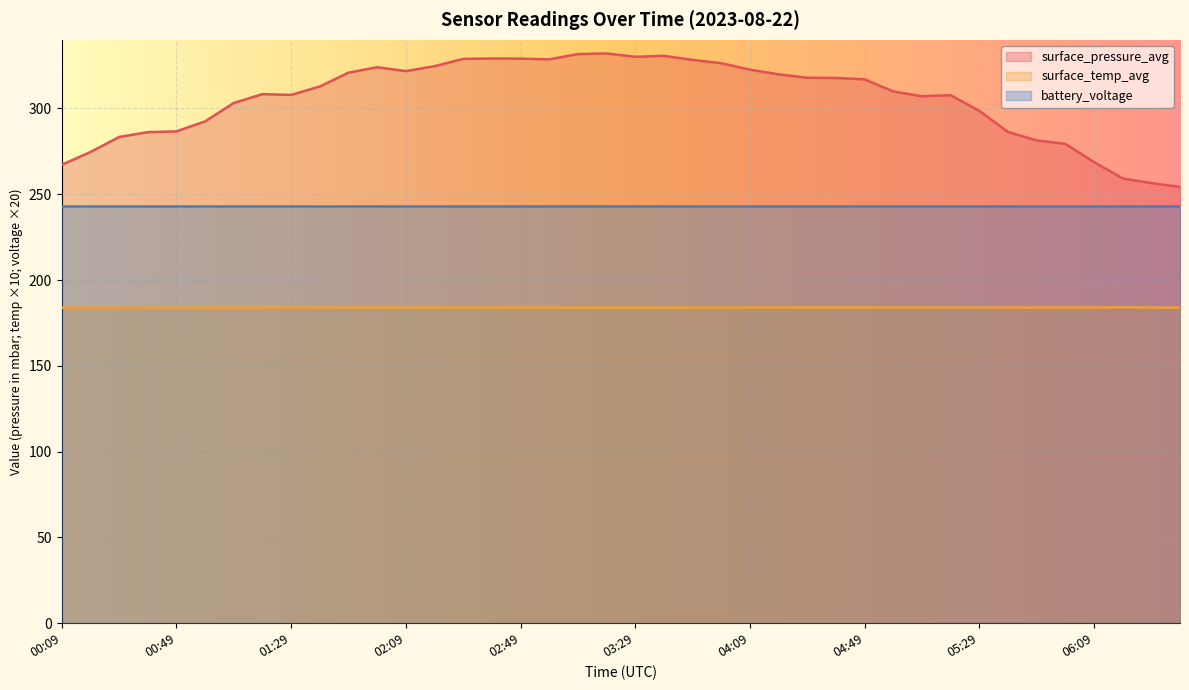

True or false: surface_pressure_avg and surface_temp_avg cross at least once.

False